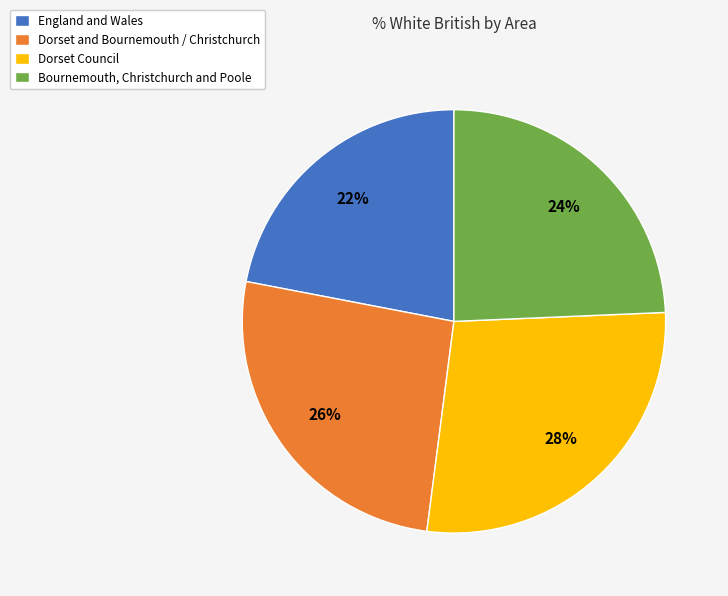

The Bournemouth, Christchurch and Poole slice represents 24% of the pie. True or false?

True